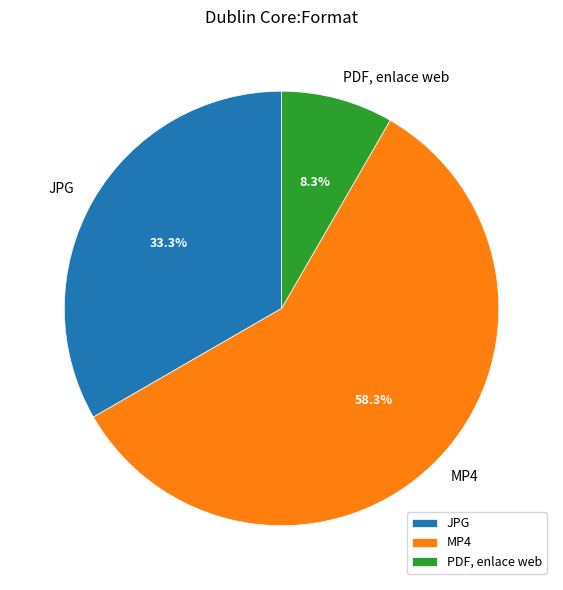

What is the ratio of the value at MP4 to the value at PDF, enlace web?

7.0